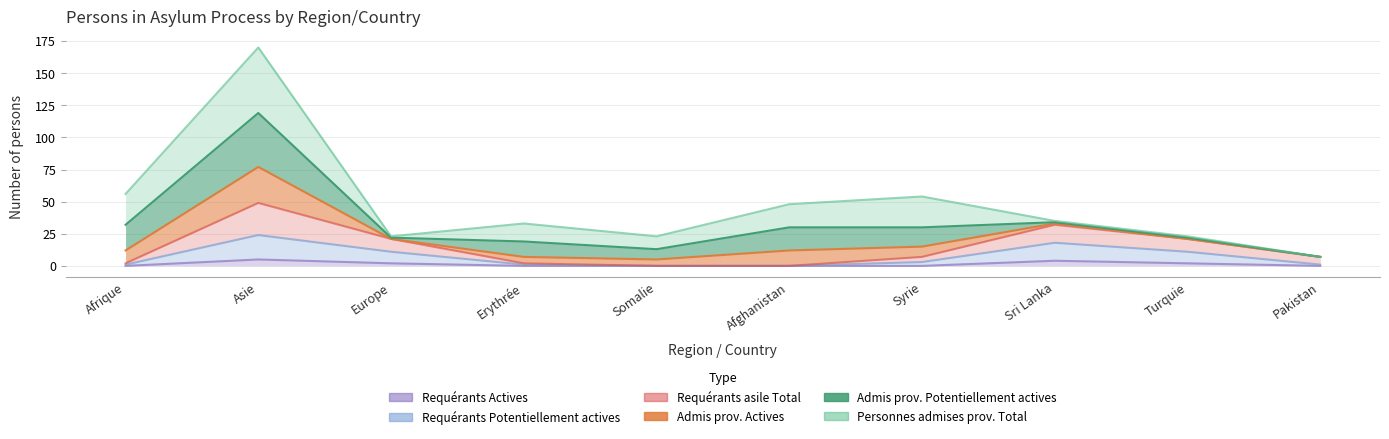

Is it true that Requérants Potentiellement actives equals 11 at Turquie?

True